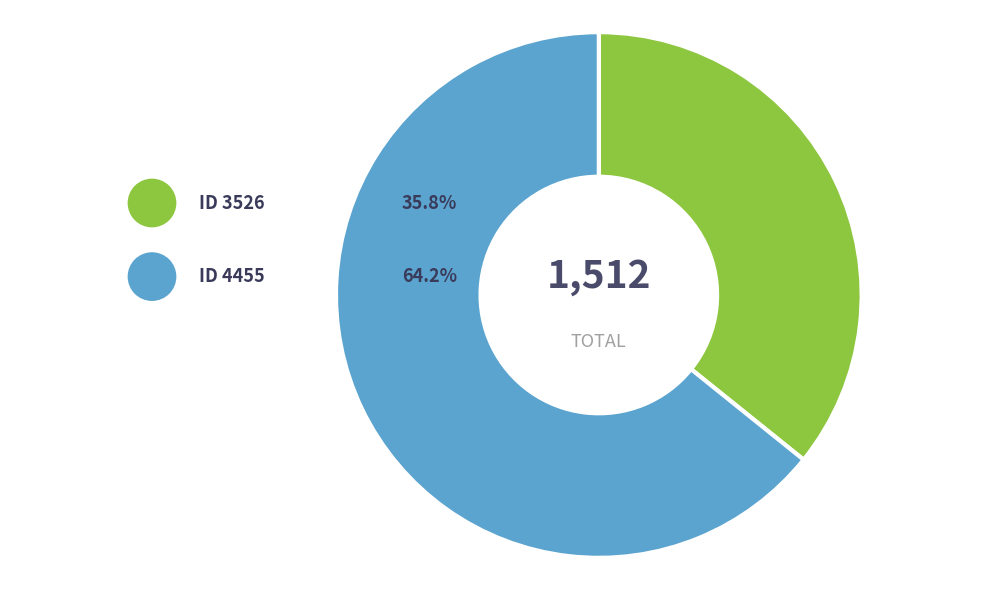

What percentage is the 3526 slice, to the nearest percent?

36%